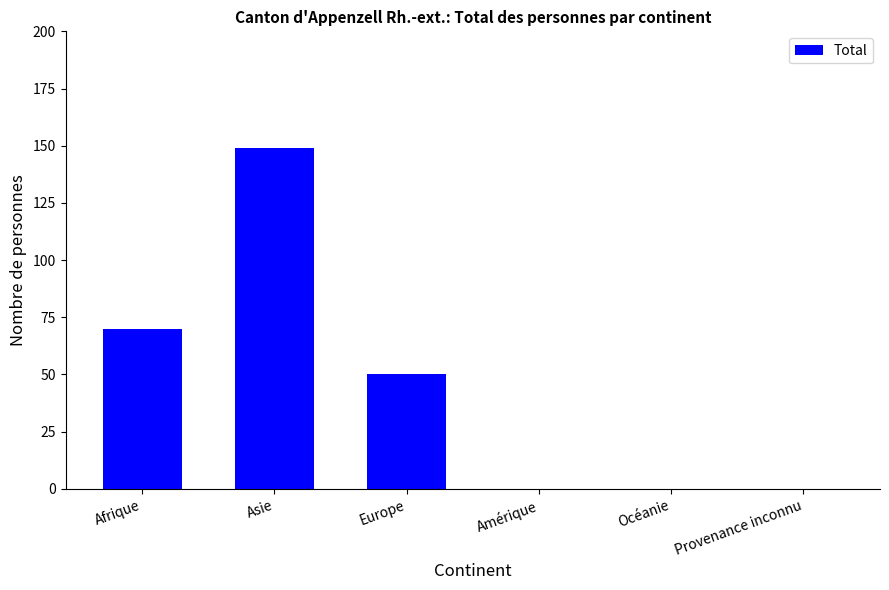

What is the change in value from Afrique to Océanie?

-70